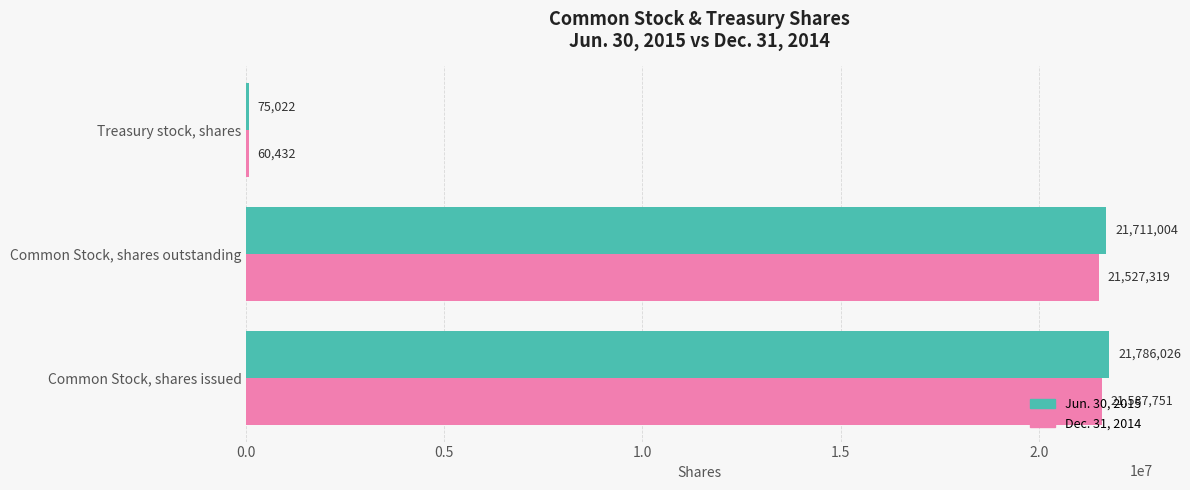

Which label corresponds to the largest value in the chart?

Common Stock, shares issued